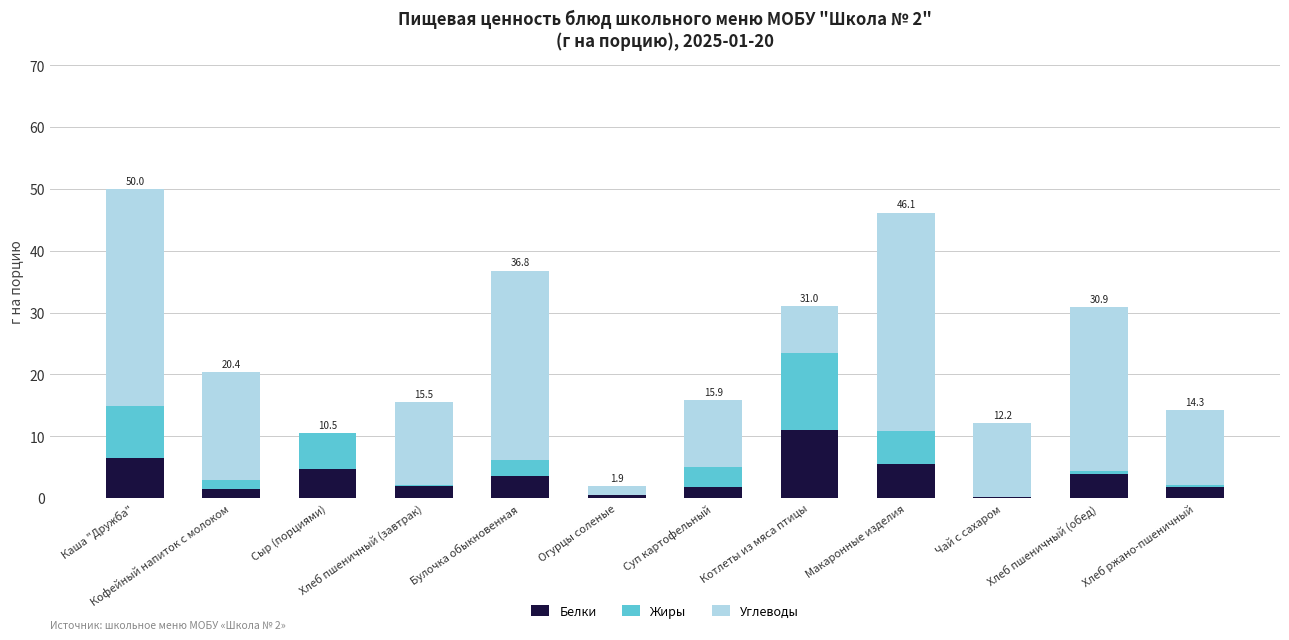

How many distinct data groups are displayed?

3